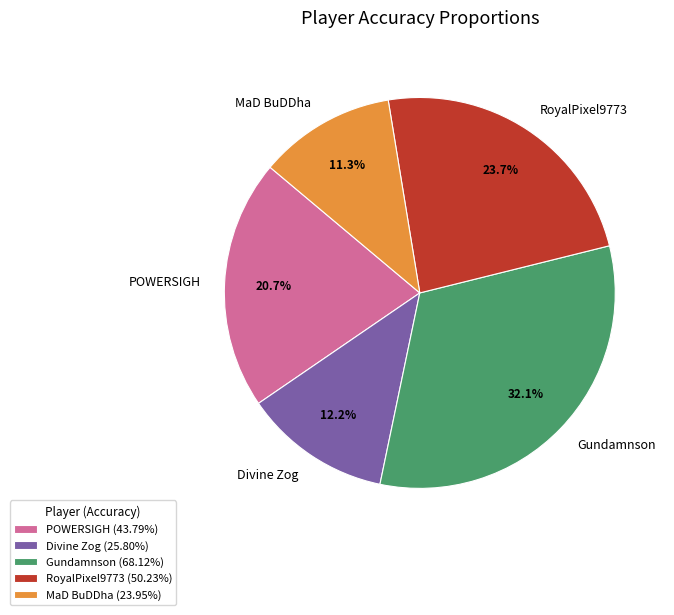

Which has a higher value, Gundamnson or POWERSIGH?

Gundamnson